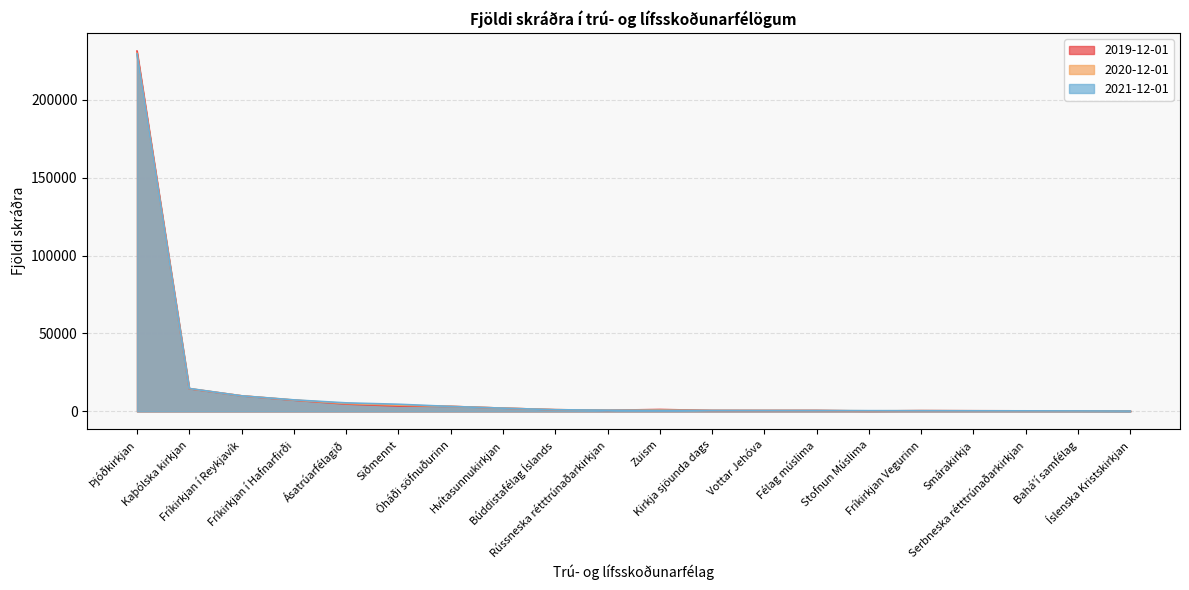

What are all the series names shown in the legend?

2019-12-01, 2020-12-01, 2021-12-01